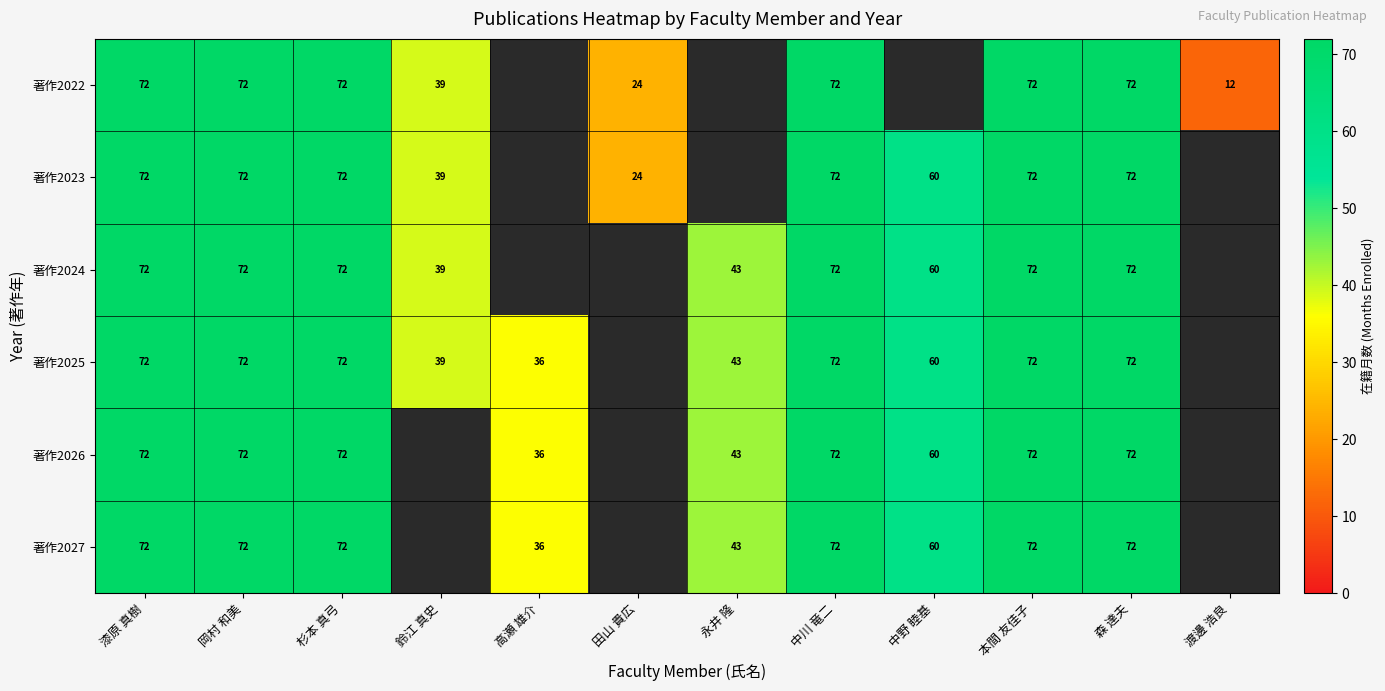

The value of 著作2022 at 田山 貴広 is 40.5. True or false?

False